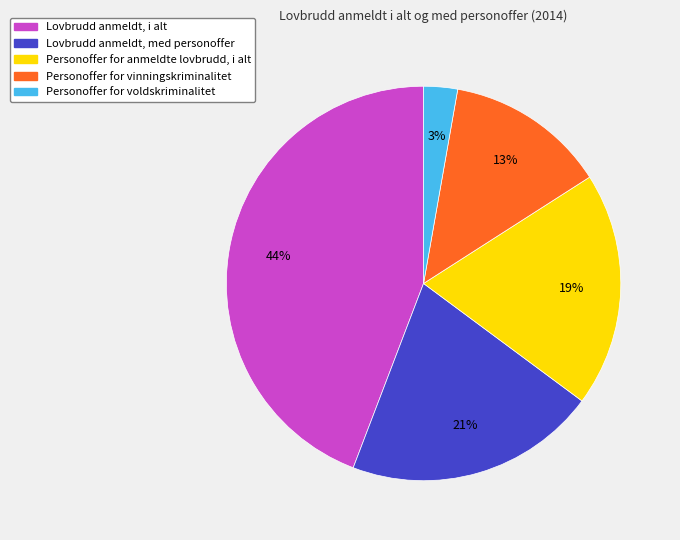

To the nearest percent, what percentage of the pie is Personoffer for vinningskriminalitet?

13%